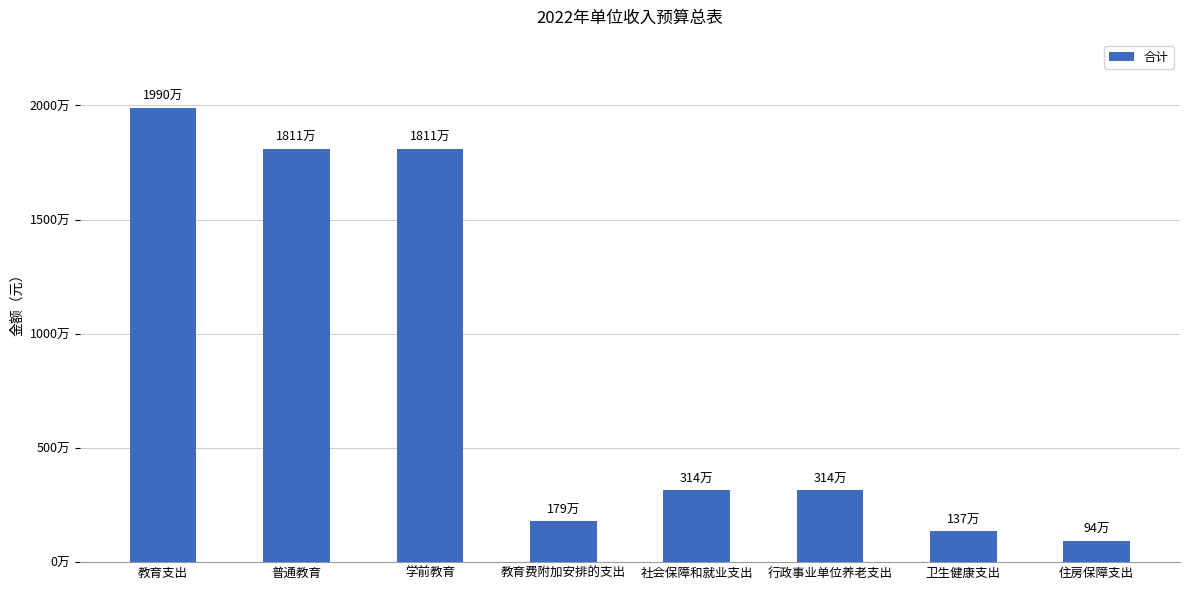

Reading left to right, what are all the values shown in this chart?

教育支出=19895100	普通教育=18106100	学前教育=18106100	教育费附加安排的支出=1789000	社会保障和就业支出=3138600	行政事业单位养老支出=3138600	卫生健康支出=1366800	住房保障支出=937800